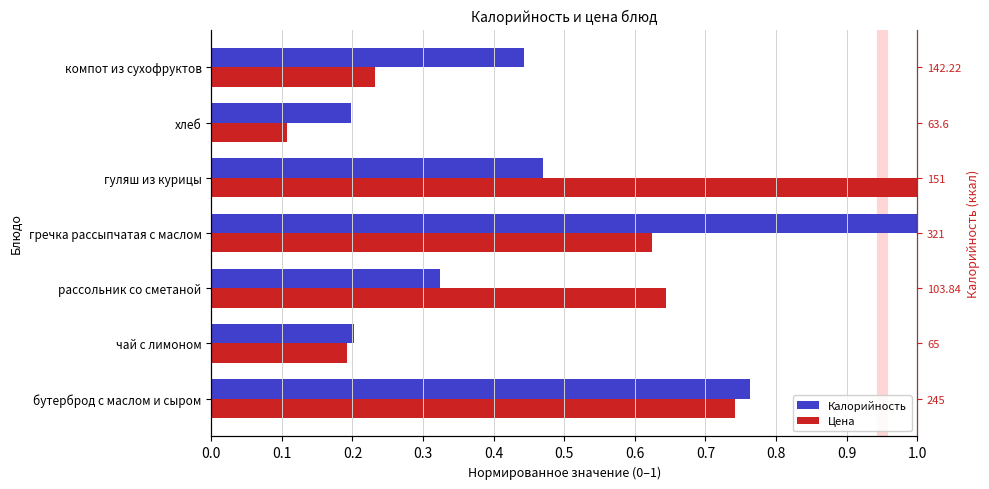

Which series changed the most between чай с лимоном and хлеб?

Цена